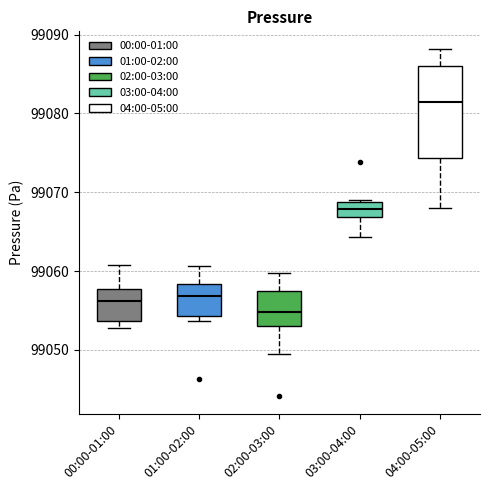

Reading left to right, read every box against the y-axis: the position of its median line, the range the box covers, and the ends of its whiskers. The values are not printed on the chart, so give them approximately, as read against the axis.

00:00-01:00: median 99056, box 99054 to 99058, whiskers 99053 to 99061
01:00-02:00: median 99057, box 99054 to 99058, whiskers 99054 (just below the box's lower edge) to 99061
02:00-03:00: median 99055, box 99053 to 99057, whiskers 99050 to 99060
03:00-04:00: median 99068, box 99067 to 99069, whiskers 99064 to 99069 (just above the box's upper edge)
04:00-05:00: median 99081, box 99074 to 99086, whiskers 99068 to 99088